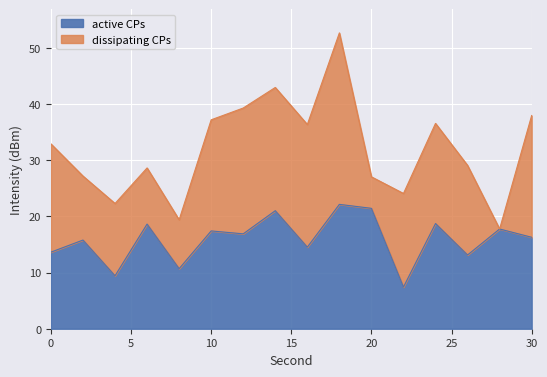

What is the smallest value displayed?

7.4